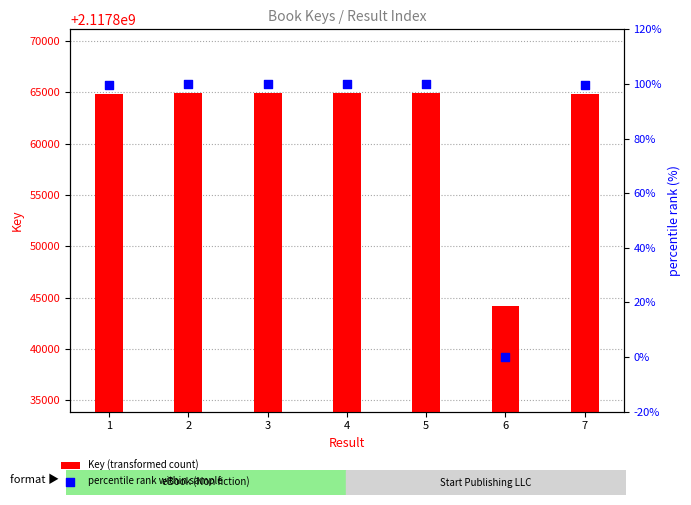

Which series has the largest total across all categories?

Key (transformed count)